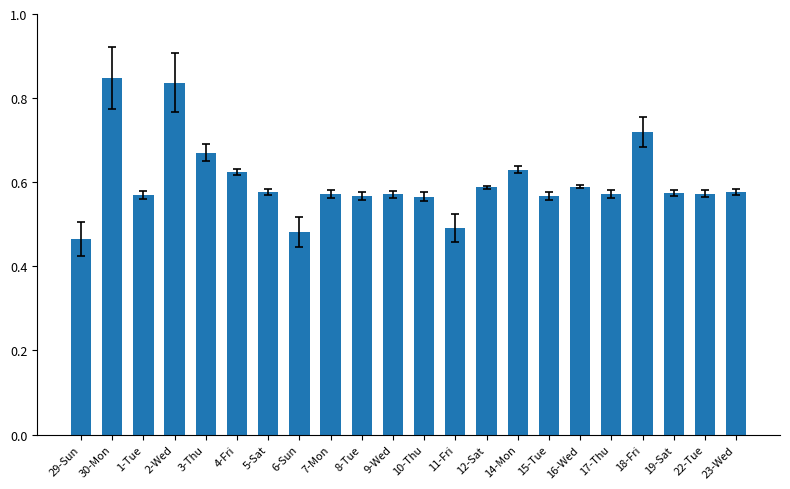

What is the sum of all values?

13.2